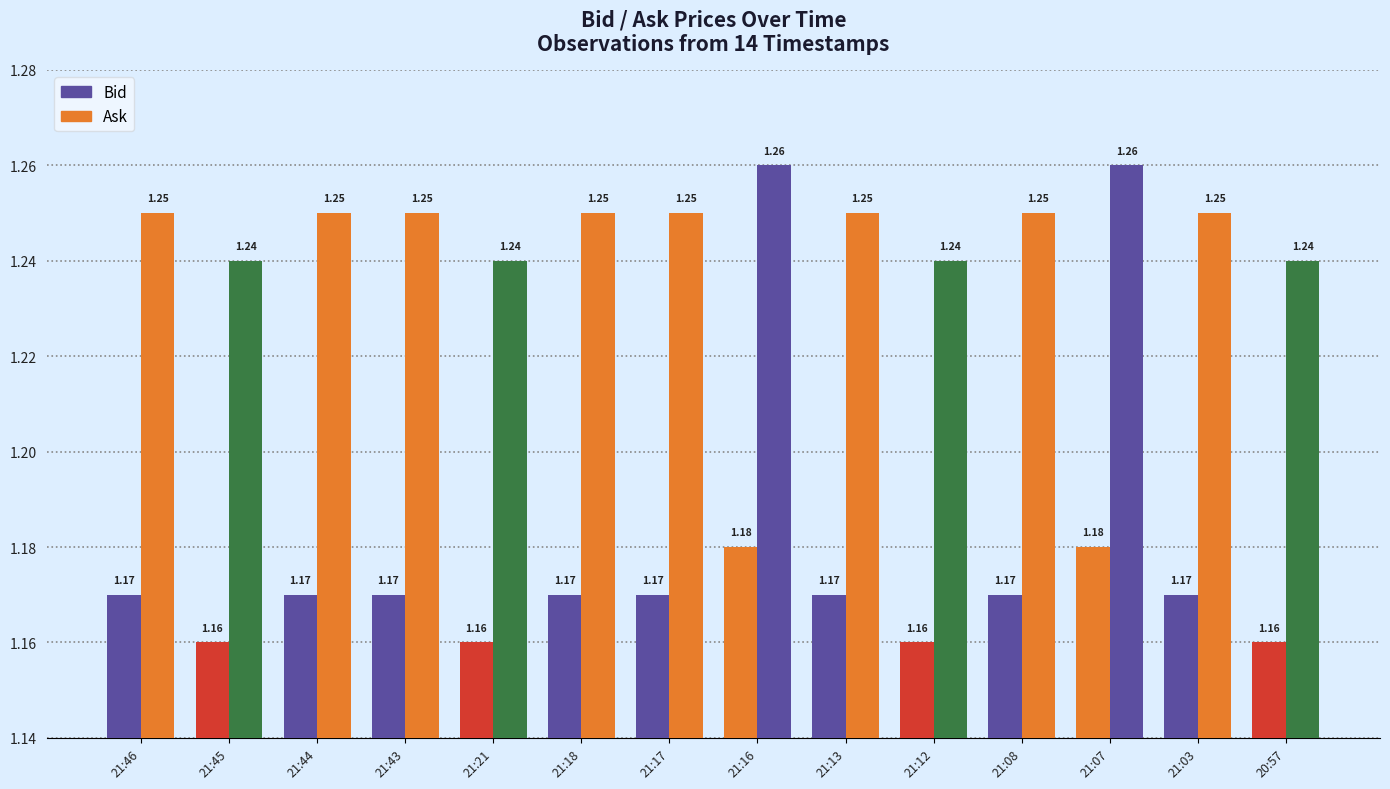

Are the bars horizontal?

No